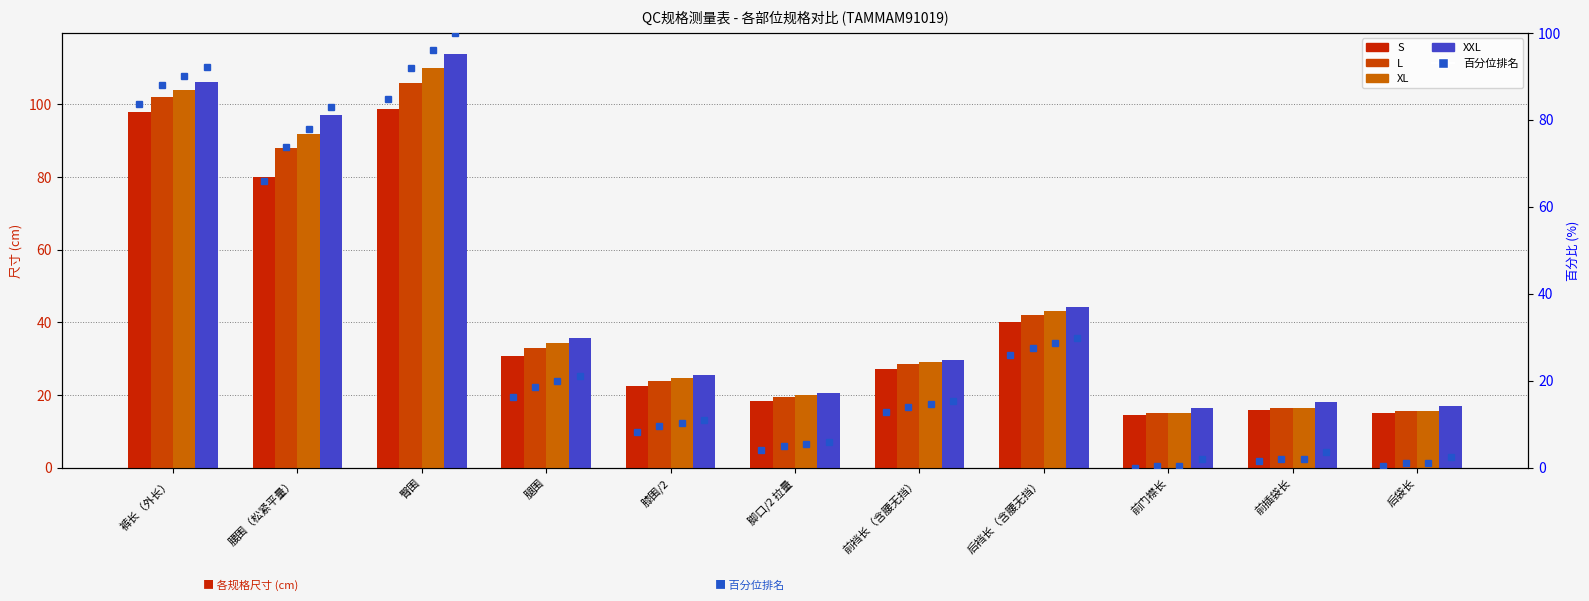

Reading right to left, what are all the values shown in this chart?

S: 15.0	16.0	14.5	40.2	27.2	18.5	22.6	30.7	98.8	80.0	97.8
L: 15.5	16.5	15.0	42.0	28.5	19.5	24.0	33.0	106.0	88.0	102.0
XL: 15.5	16.5	15.0	43.1	29.1	20.0	24.7	34.3	110.0	92.0	104.1
XXL: 17.0	18.0	16.5	44.2	29.8	20.5	25.4	35.6	114.0	97.0	106.2
S 百分位: 0.5	1.5	0.0	25.8	12.8	4.0	8.1	16.3	84.7	65.8	83.7